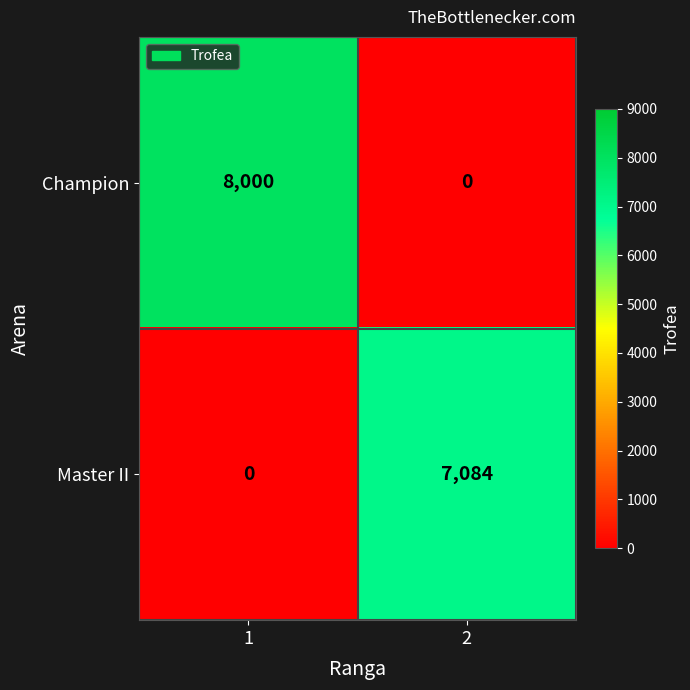

At 1, list the series in order from smallest to largest.

Master II, Champion